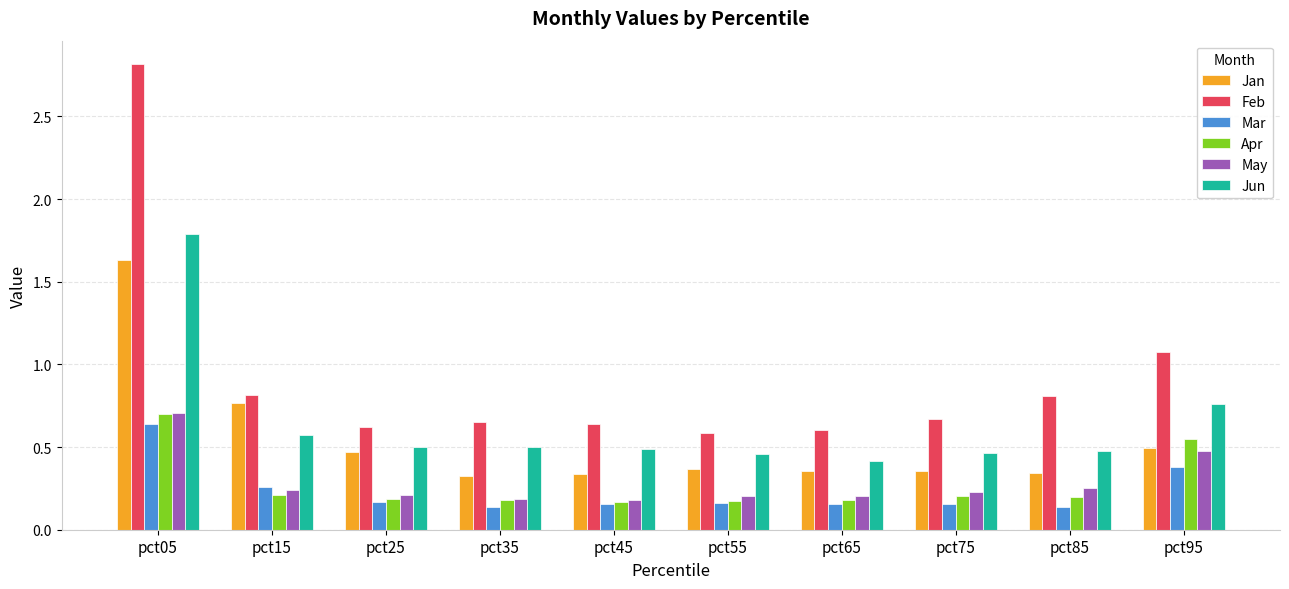

Which series has the widest spread of values?

Feb